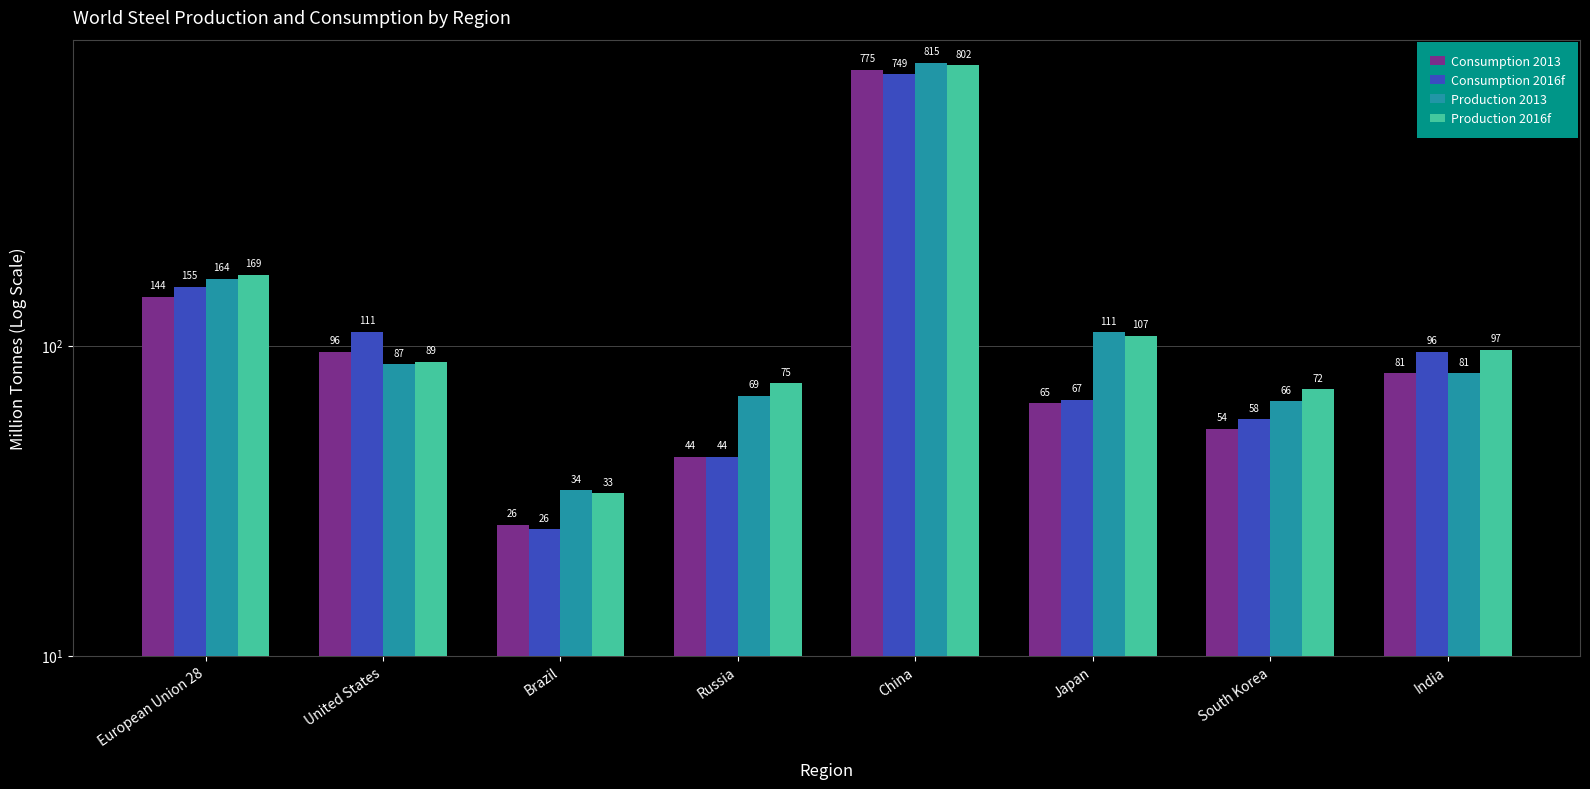

Read the Production 2016f value at India.

97.0